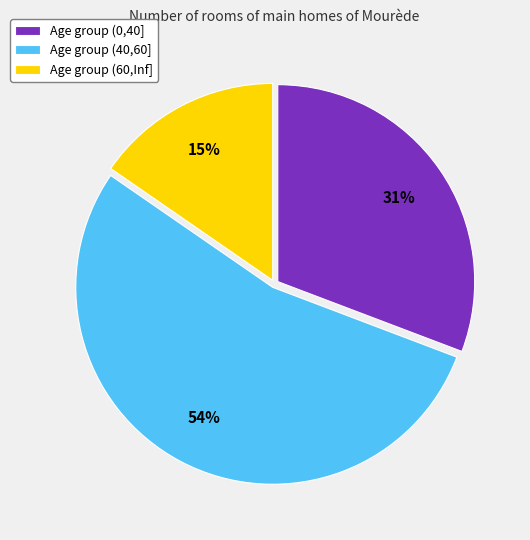

How many segments does this pie chart have?

3